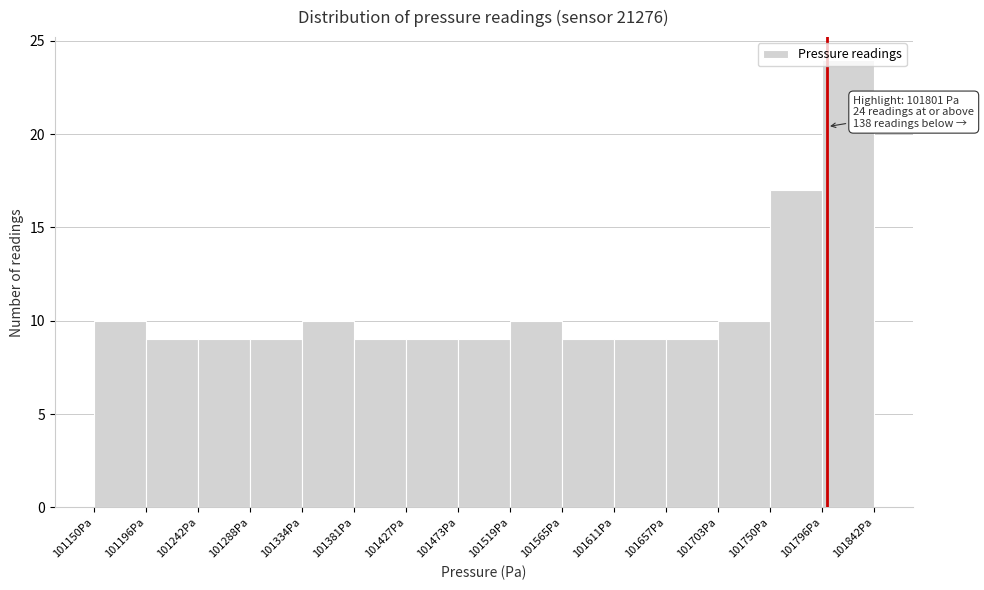

Over which range of the x-axis is the bar tallest?

101795 to 101840